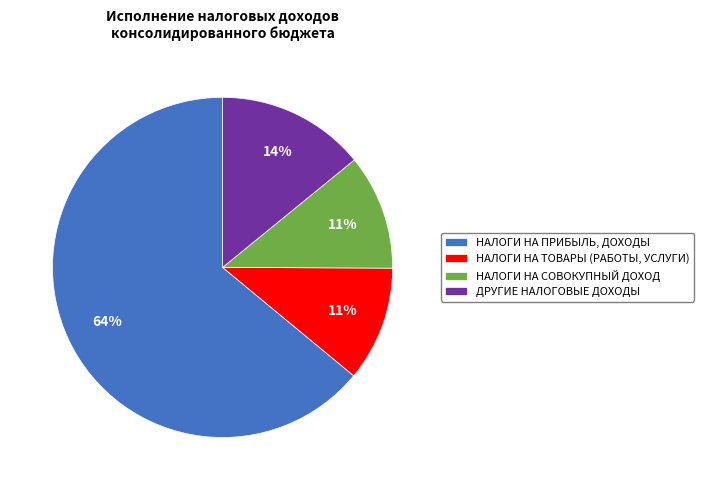

What is the majority slice?

НАЛОГИ НА ПРИБЫЛЬ, ДОХОДЫ